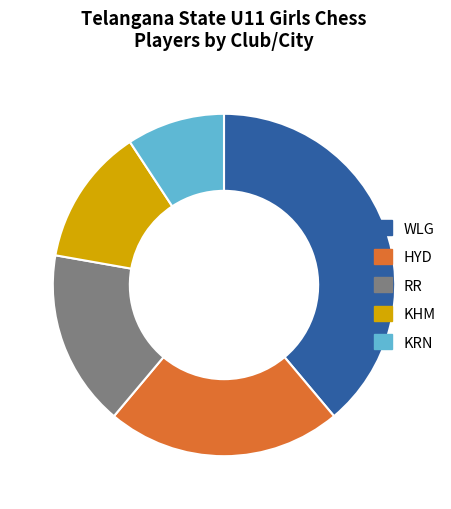

Do KRN and WLG together represent more than half of the pie?

No